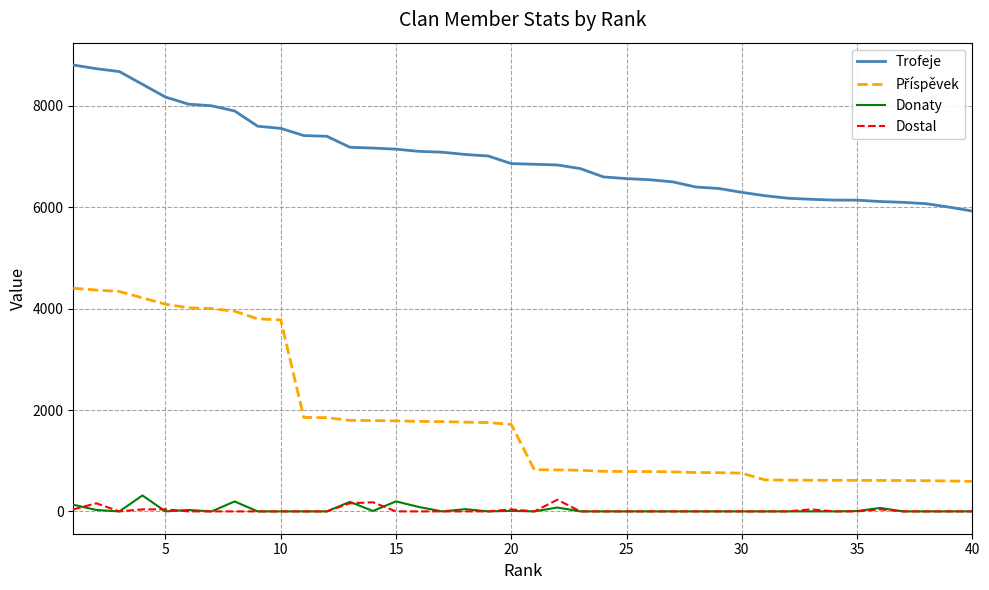

What is the sum of all Donaty values?

1384